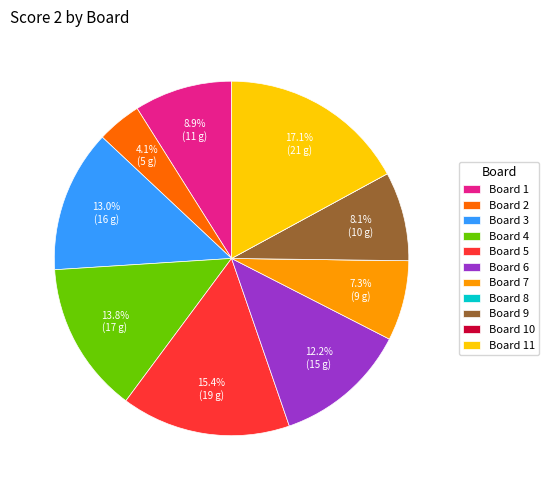

Which slice is the largest?

Board 11